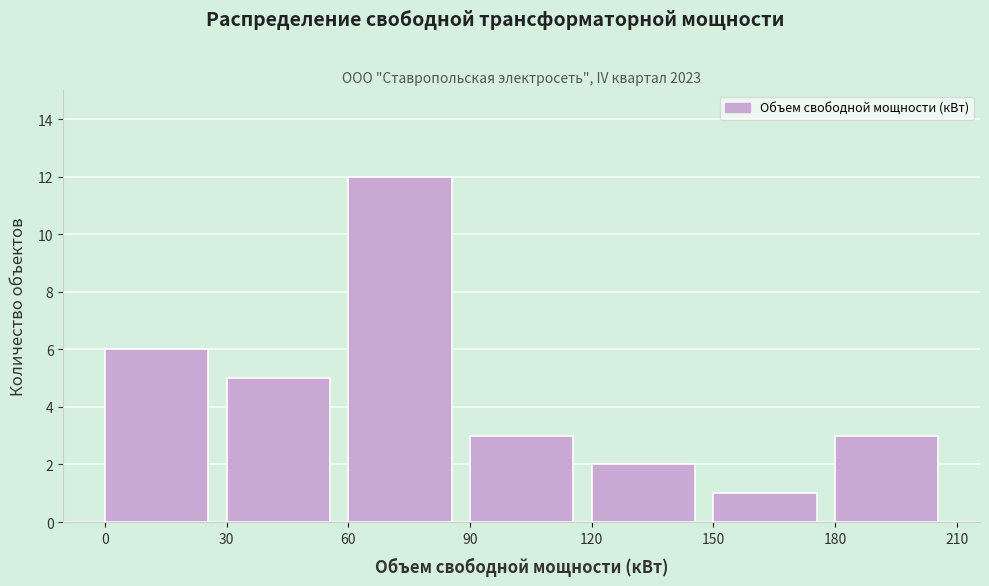

What is the height of the bar covering 30 to 60 on the x-axis? The values are not printed on the chart, so give them approximately, as read against the axis.

5